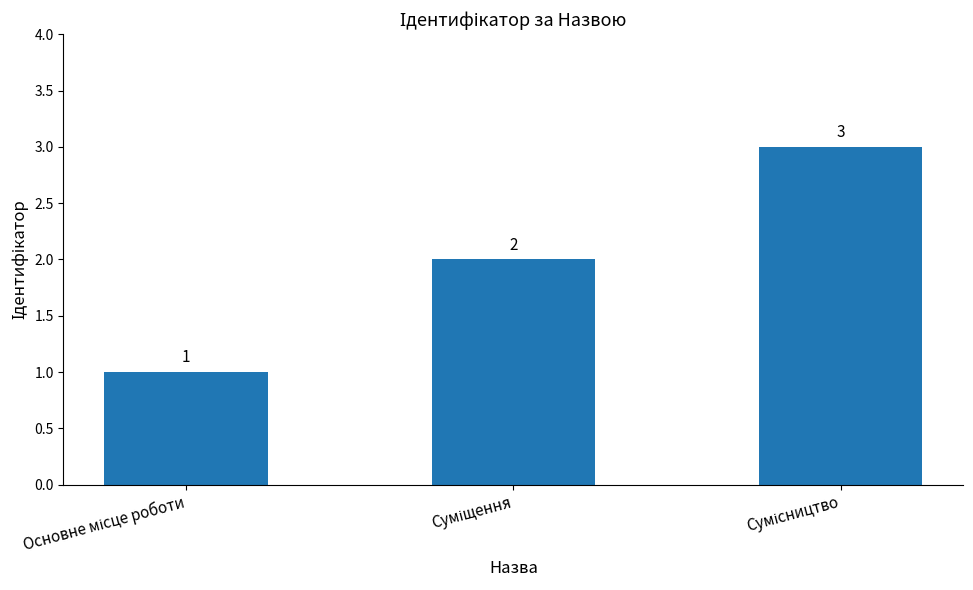

What is the greatest value displayed?

3